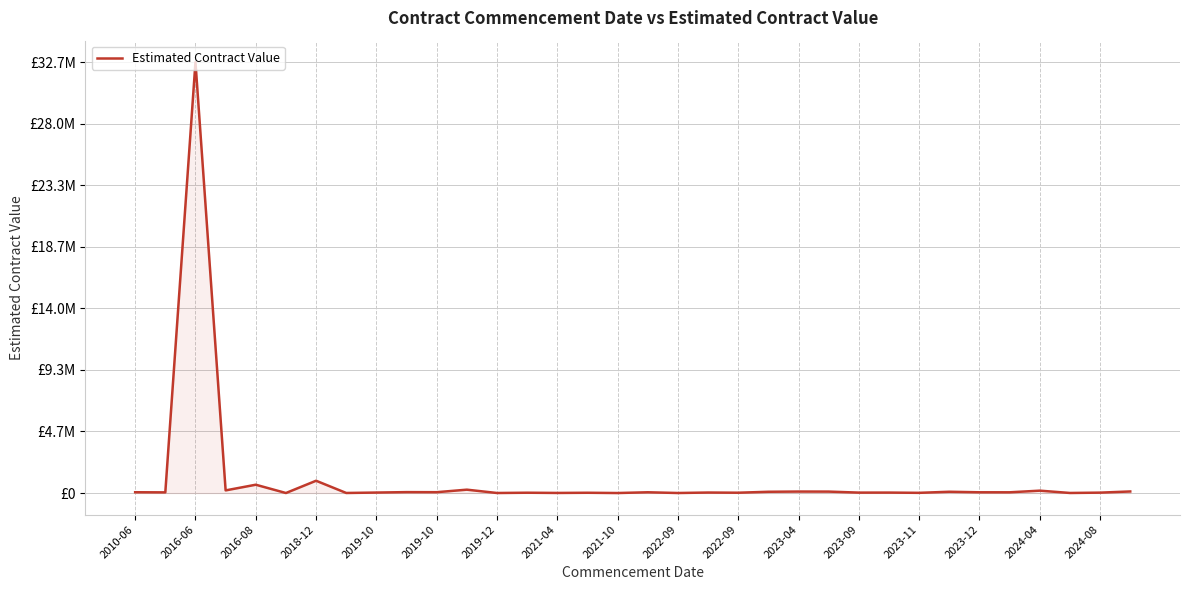

What is the smallest value displayed?

570